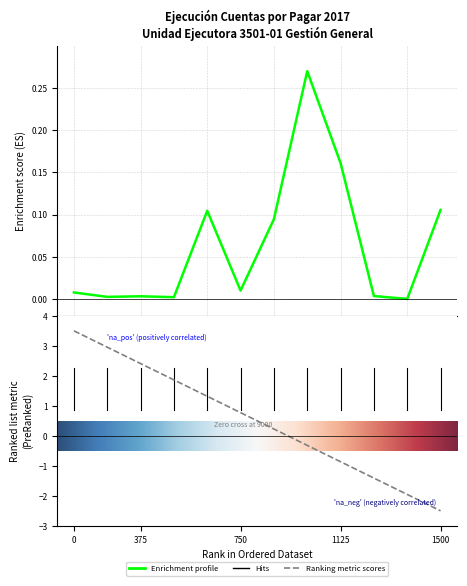

How many points are lower than both their immediate neighbors (excluding endpoints)?

4